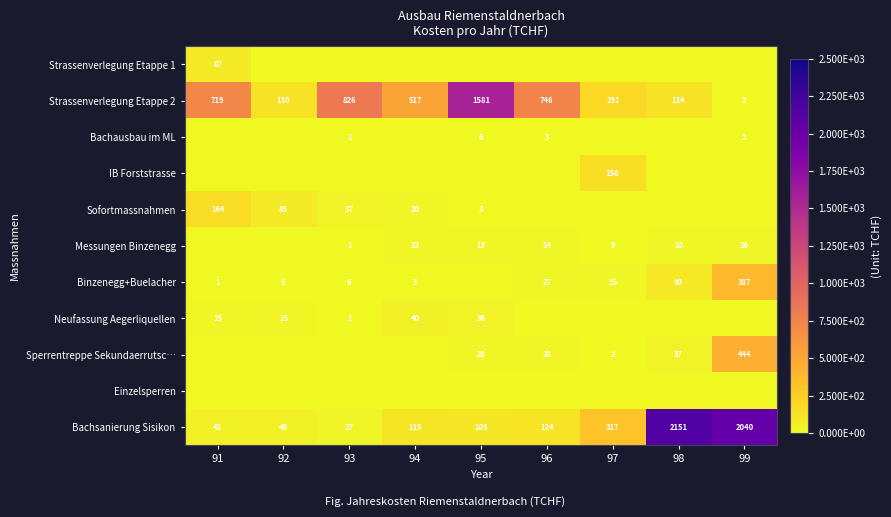

At how many categories does at least one series exceed 2069?

1